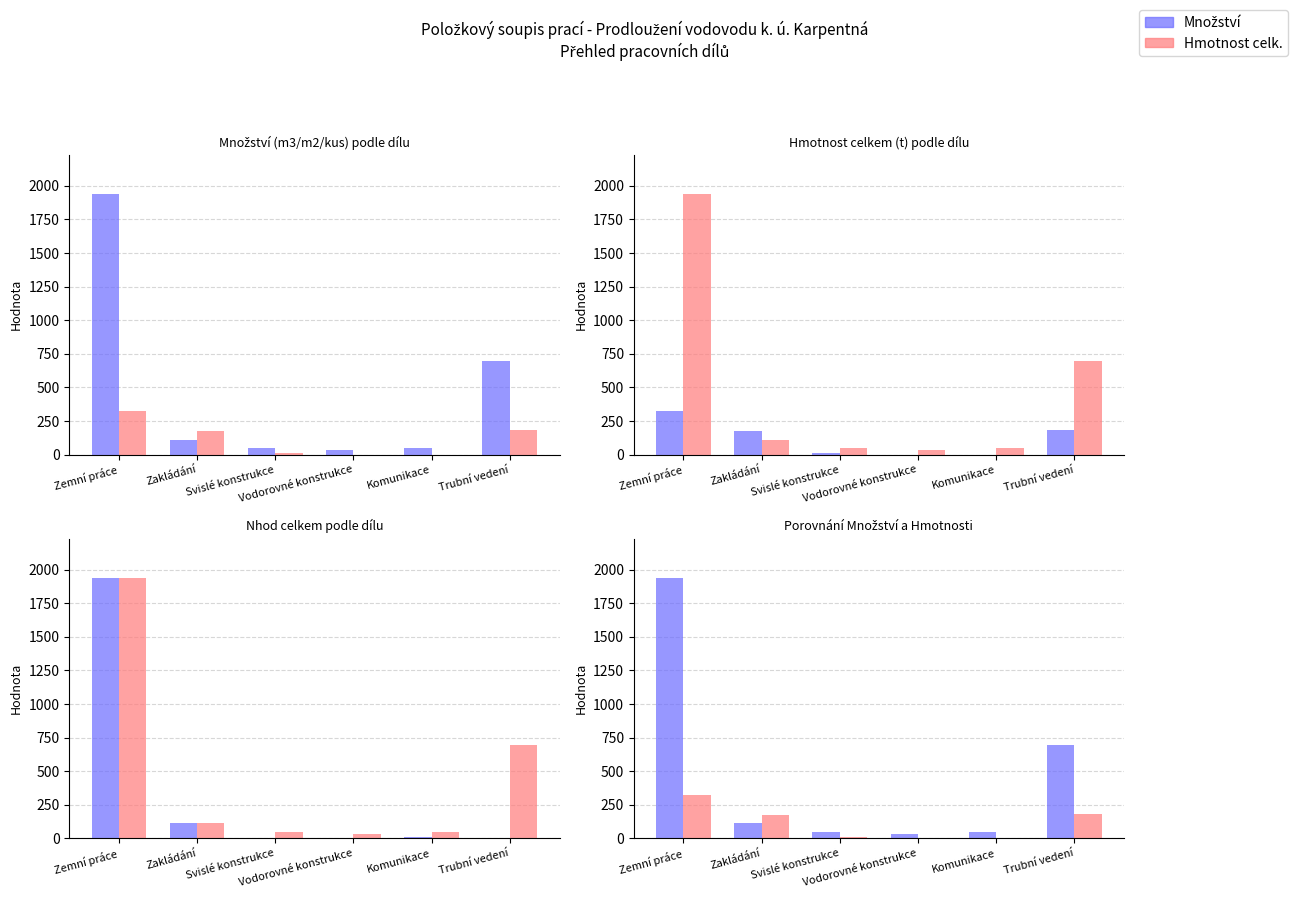

What is the difference between the maximum and minimum values in the Množství series?

1908.2